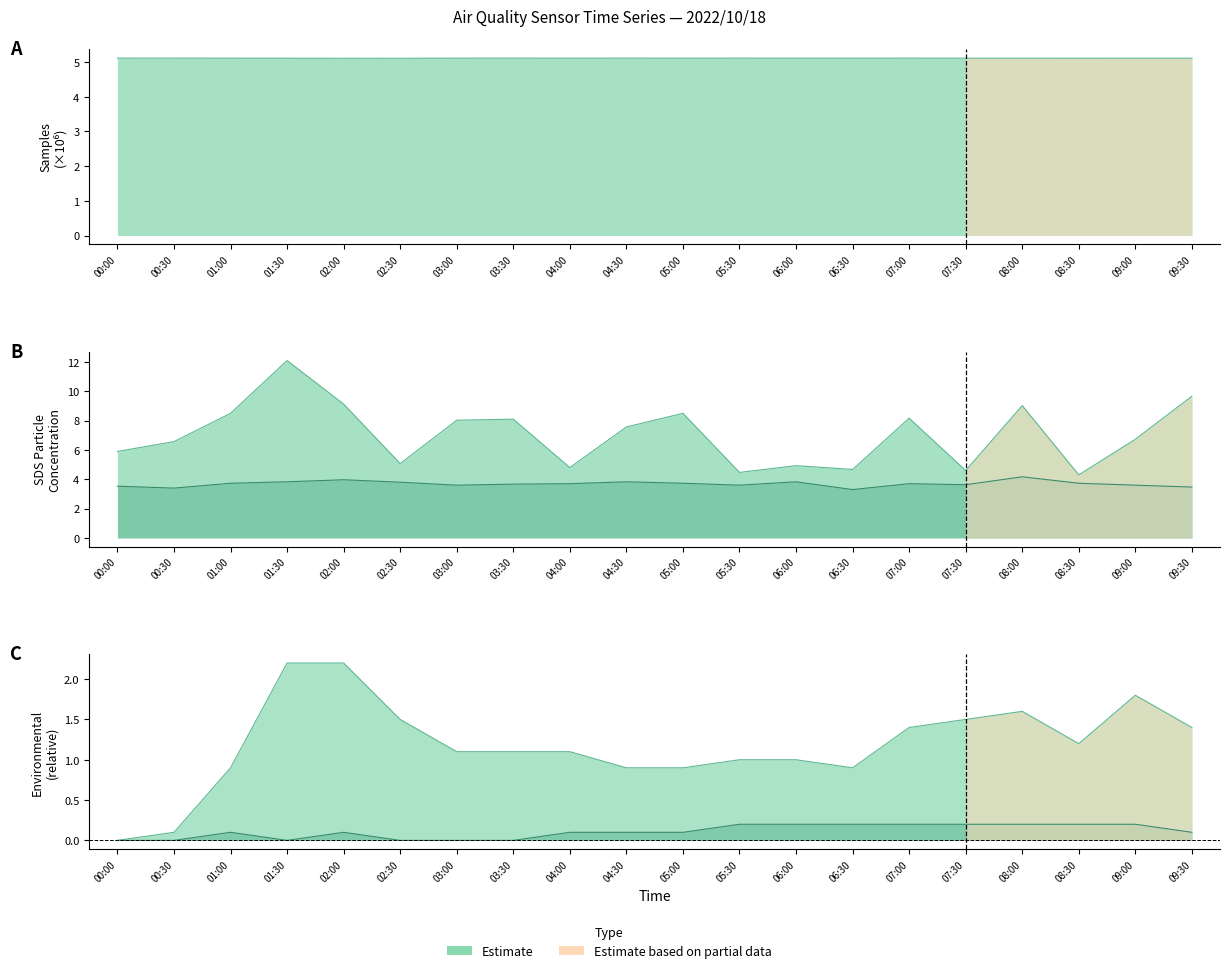

Where does the SDS_P1 series first go above 7?

01:00